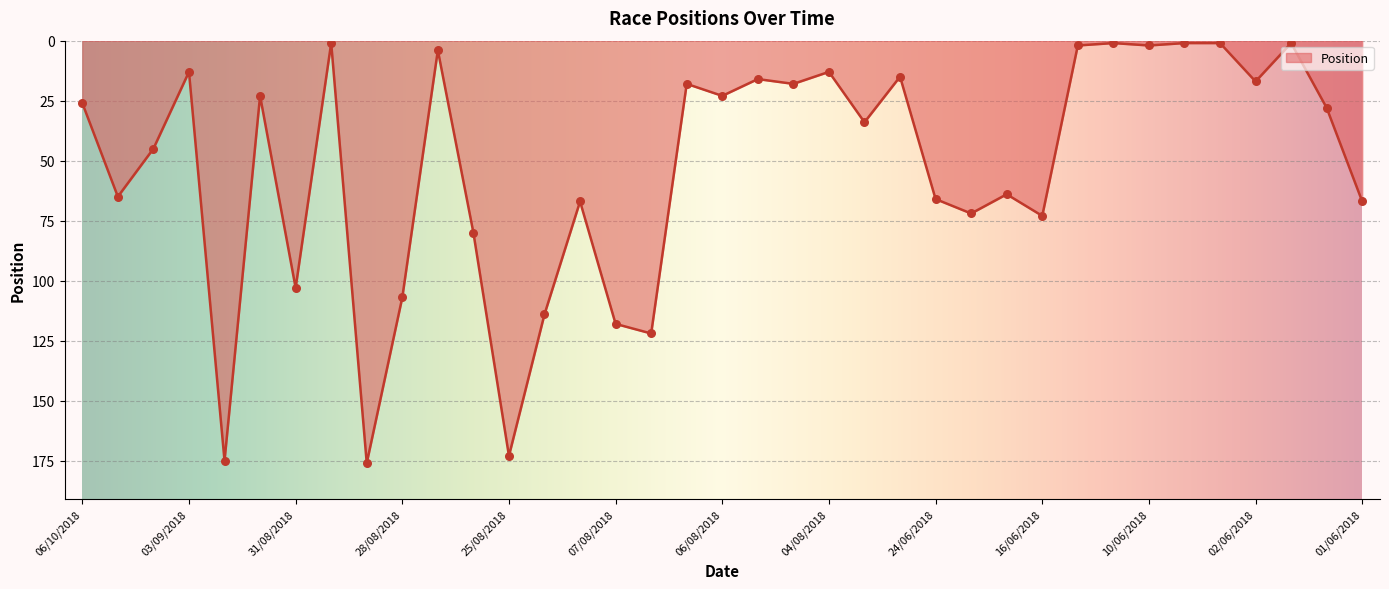

What is the difference between the maximum and minimum values?

175